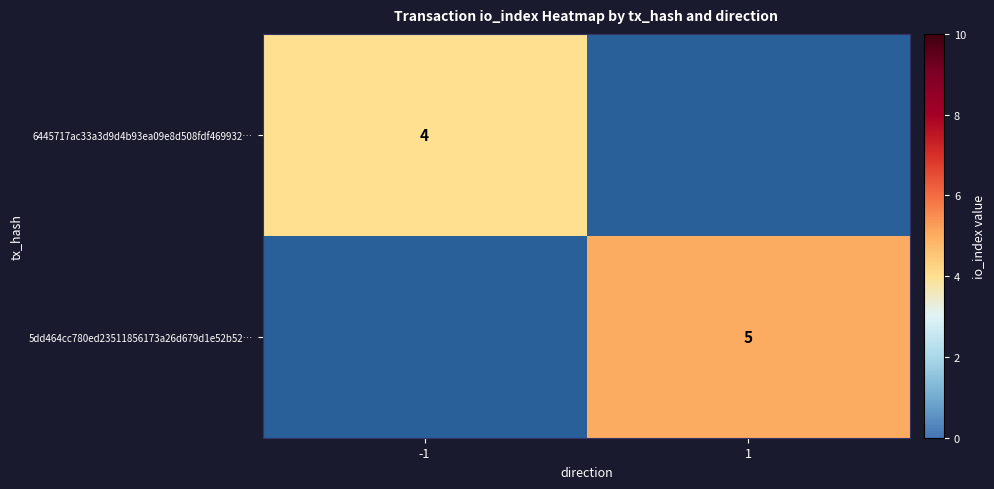

Is it true that 6445717ac33a3d9d4b93ea09e8d508fdf469932… equals 5 at -1?

False